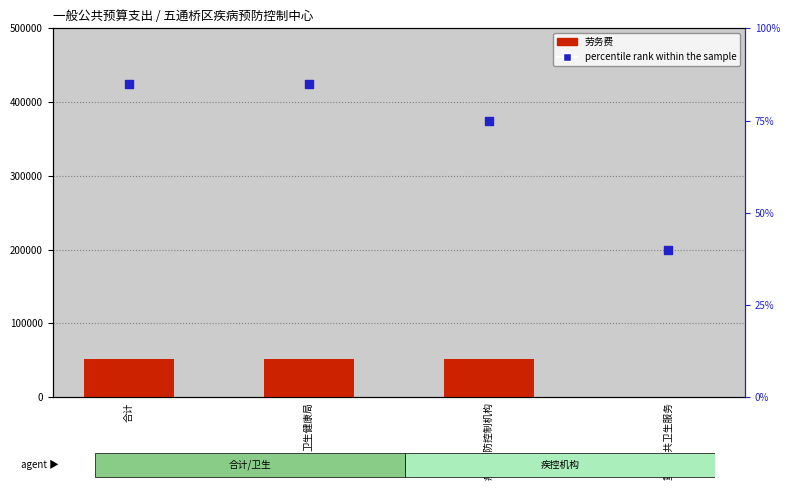

Which series has the largest total across all categories?

劳务费